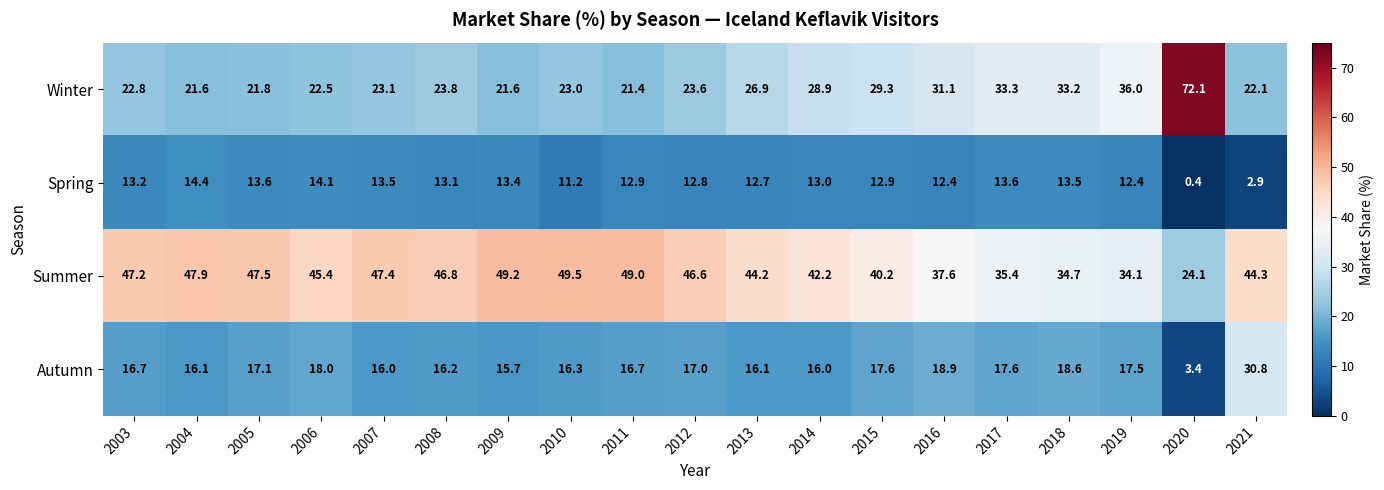

At how many categories does at least one series exceed 29?

19